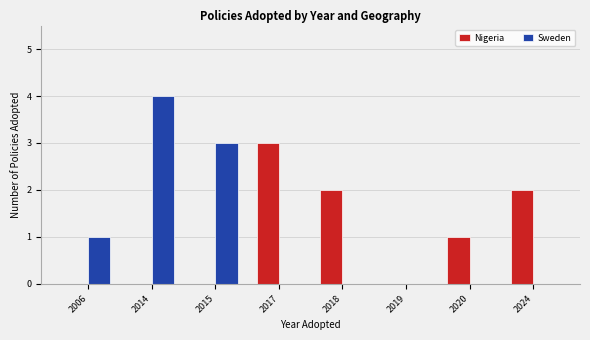

What is the total value across all series at 2017?

3